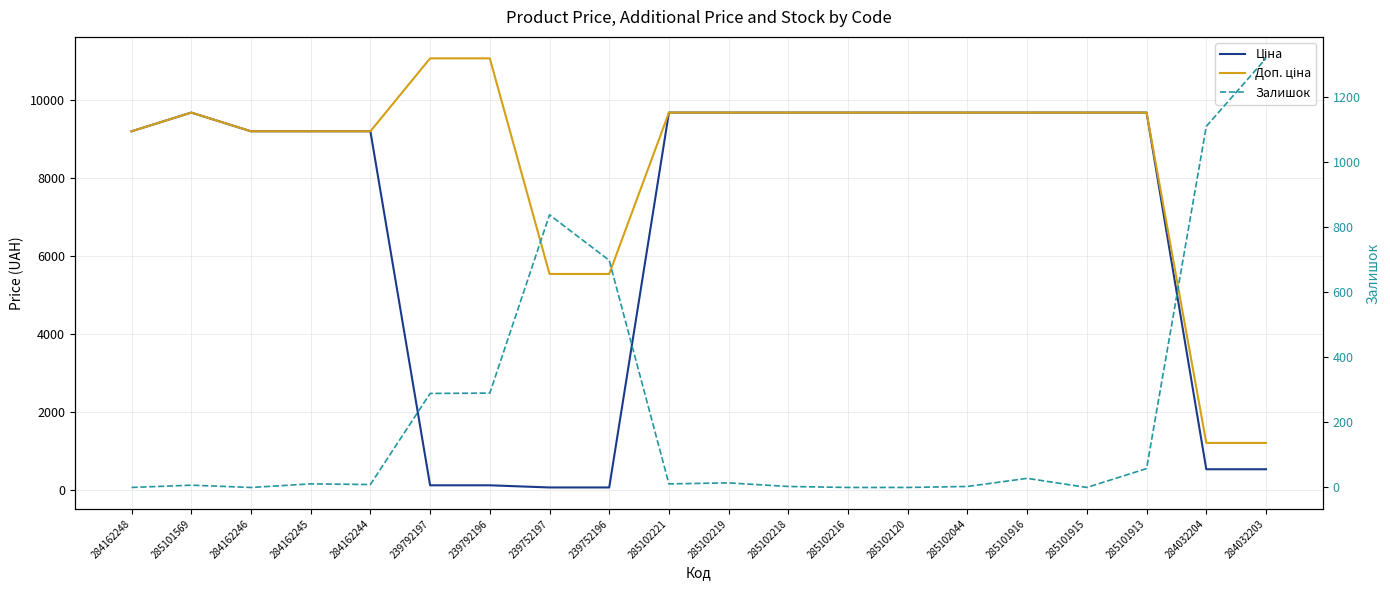

Is the value of Ціна at 285102120 greater than the value of Доп. ціна at 285102044?

No